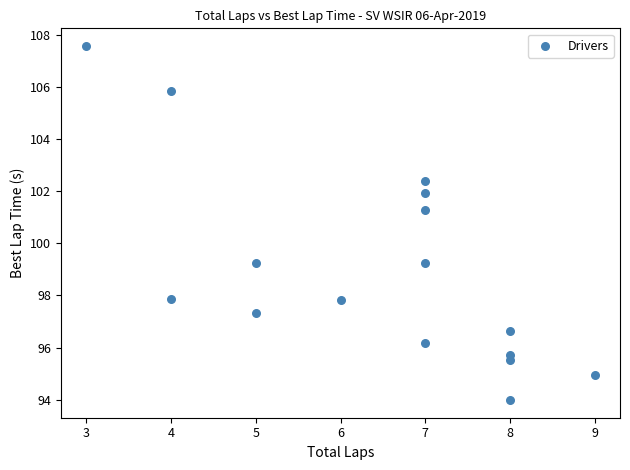

What is the range of Y values (max minus min)?

13.6